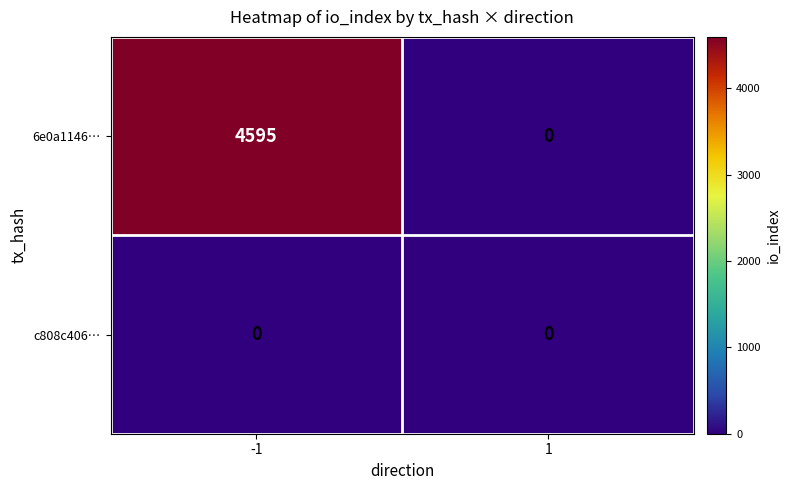

The c808c406… series shows 0 at -1. True or false?

True